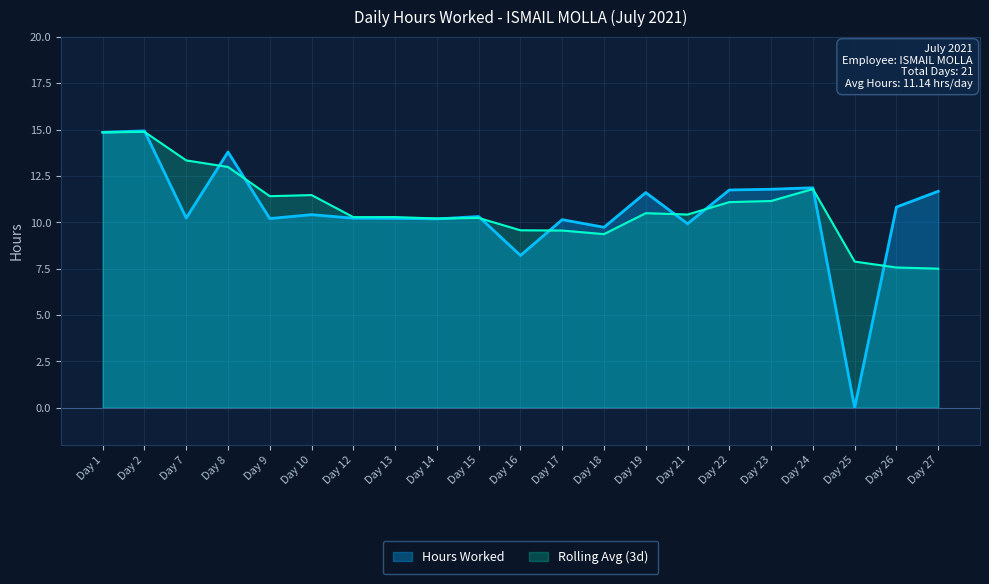

True or false: there are more than 2 points higher than both neighbors.

True